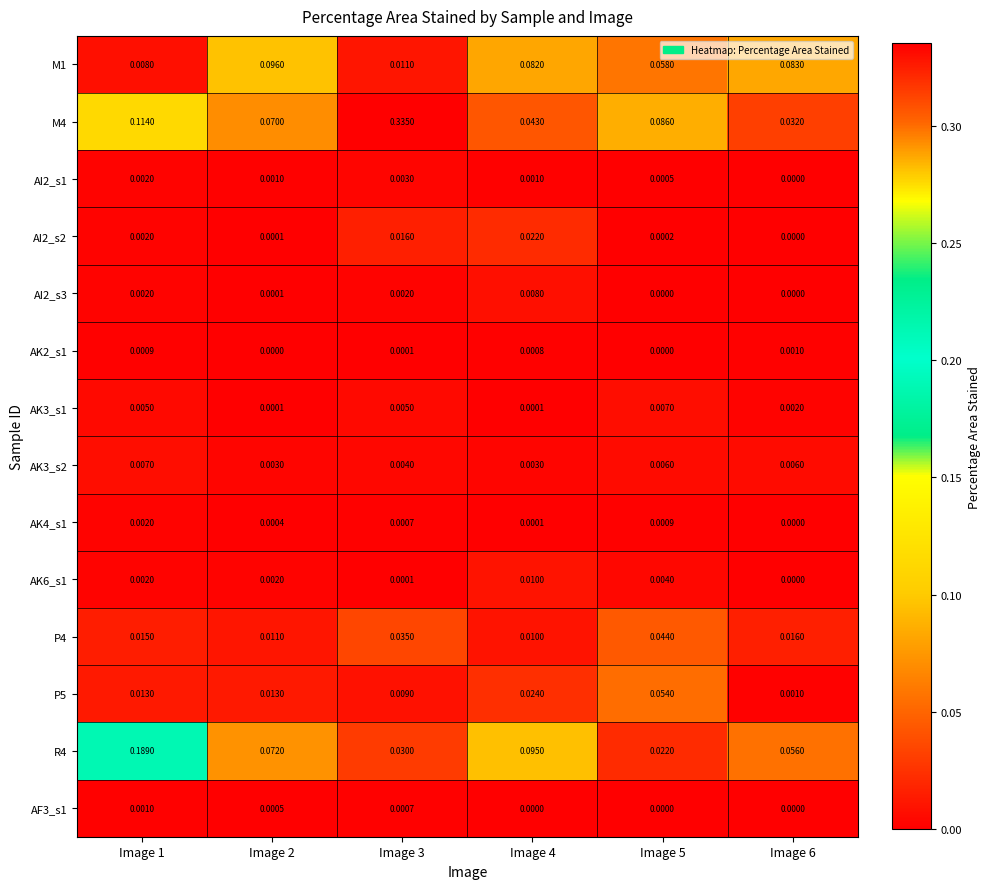

Is the value of AI2_s1 at Image 3 greater than the value of AI2_s2 at Image 1?

Yes